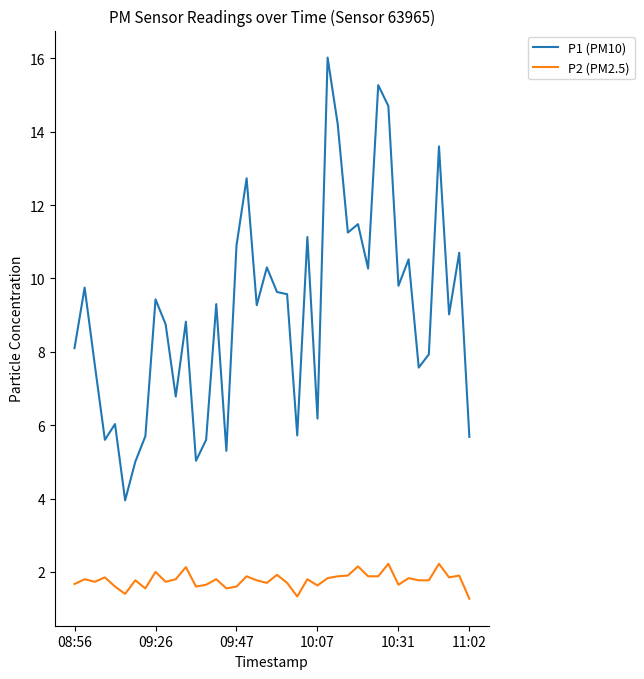

What is the difference between the maximum and minimum values in the P1 (PM10) series?

12.1